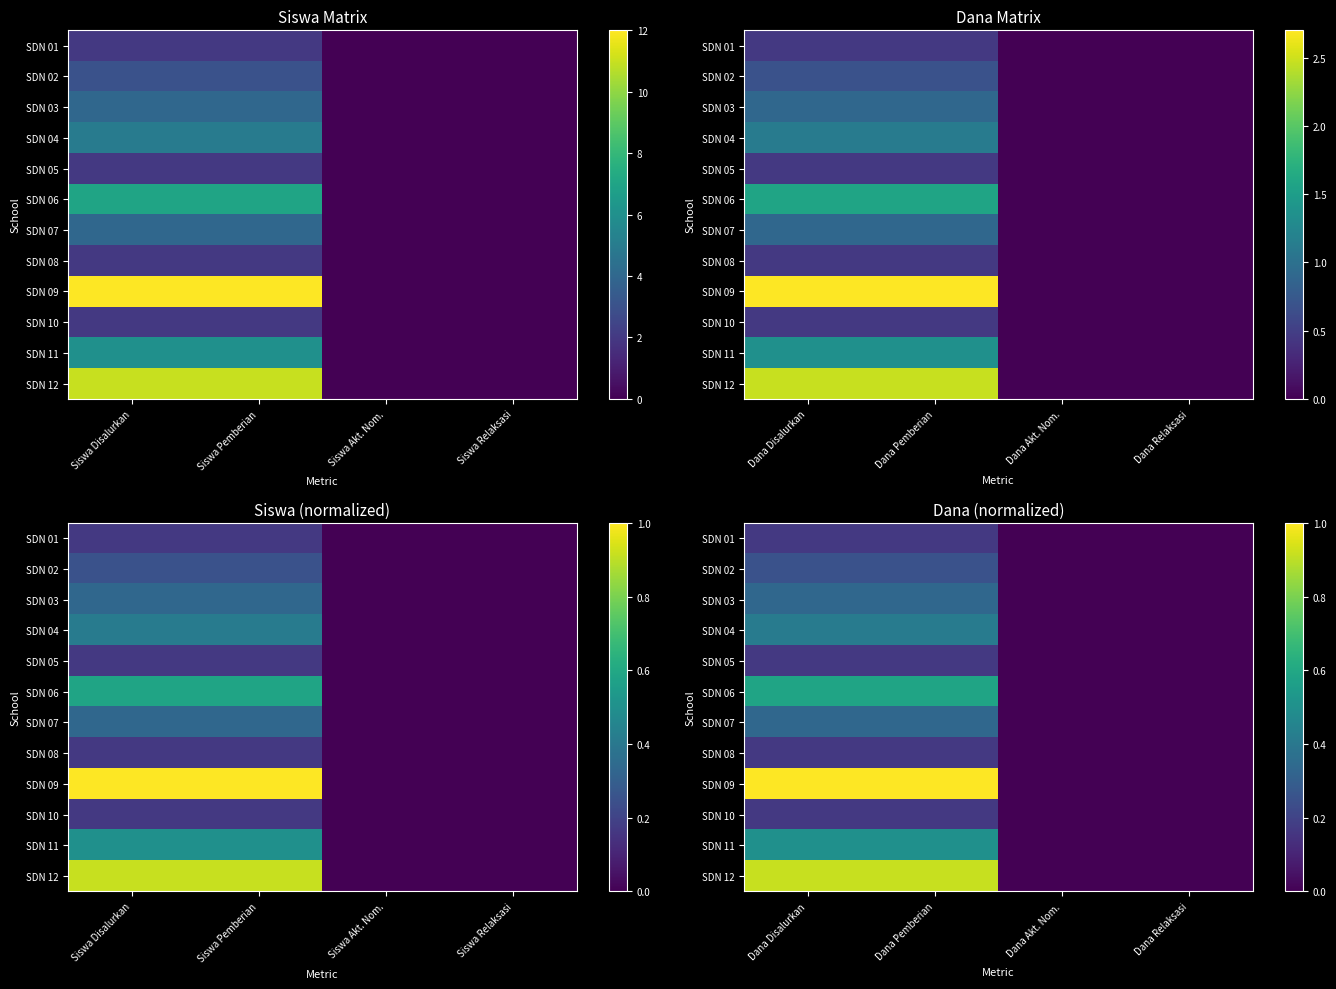

What is the difference between the maximum and minimum values in the SDN 11 series?

0.5